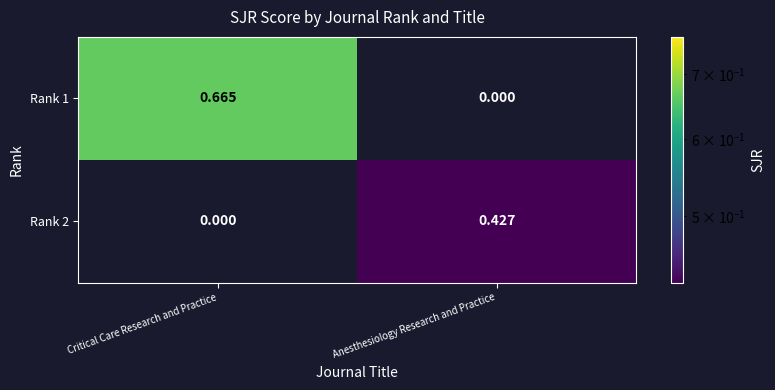

At which label does Rank 1 reach its minimum?

Anesthesiology Research and Practice